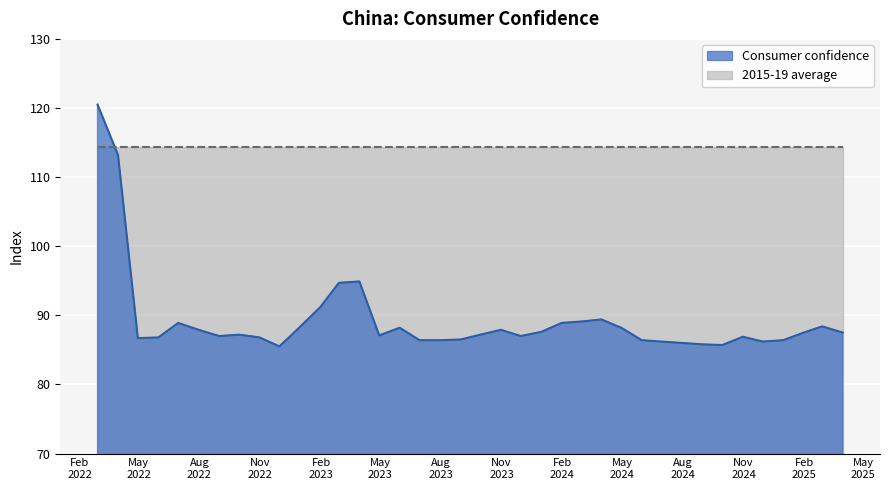

How many points are lower than both their immediate neighbors (excluding endpoints)?

7